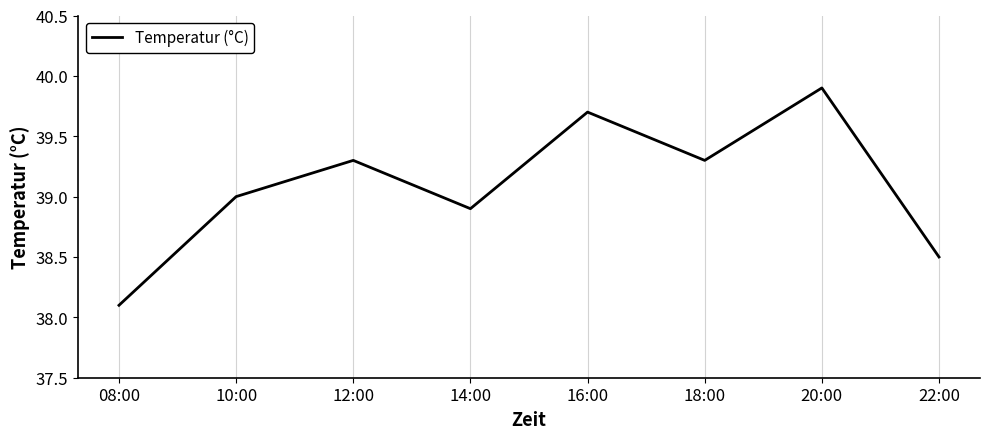

Which has a higher value, 20:00 or 16:00?

20:00